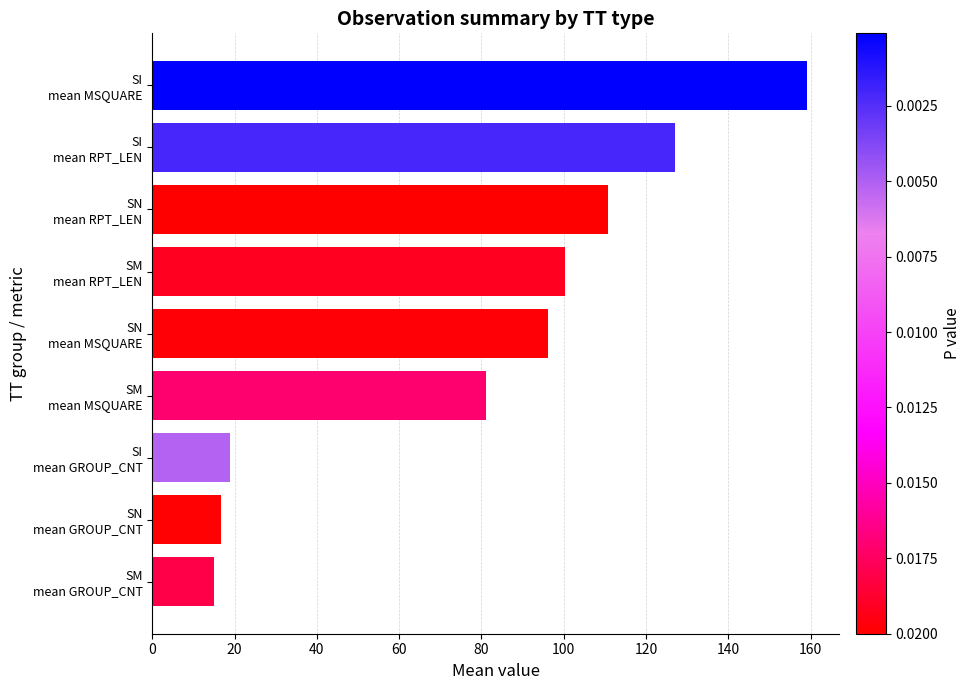

What is the difference between the second highest and minimum values?

112.0